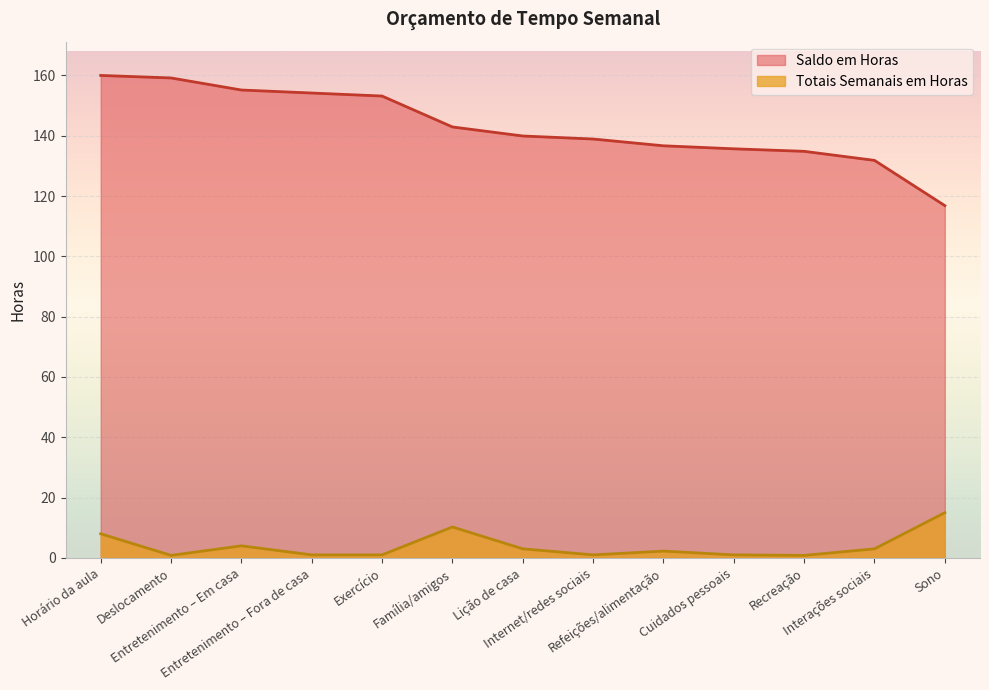

At which category is the sum across all series the highest?

Horário da aula